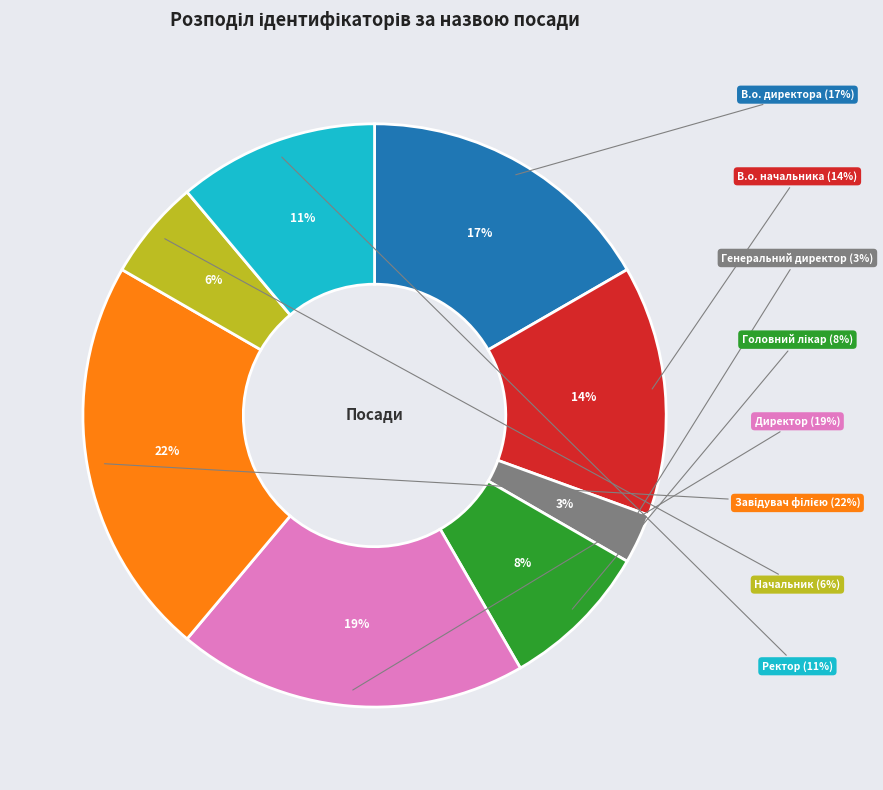

True or false: В.о. начальника accounts for 14% of the total.

True